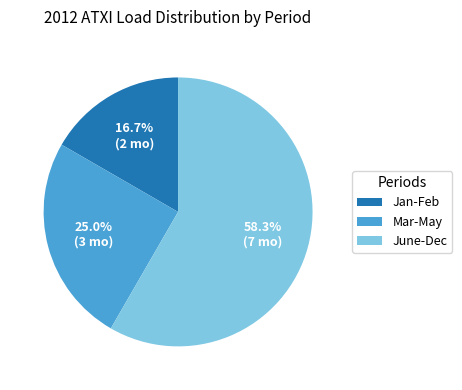

To the nearest percent, what percentage of the pie is June-Dec?

58%